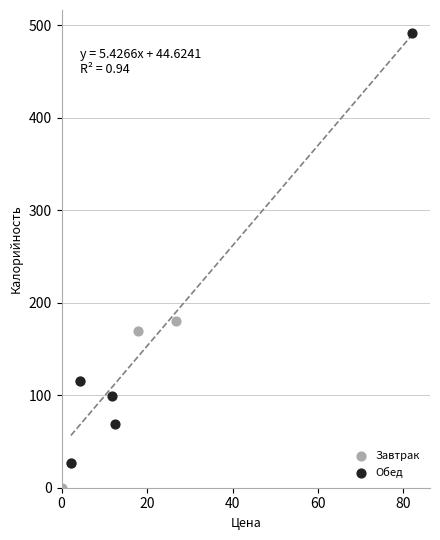

Which series has the widest spread of Y values?

Обед